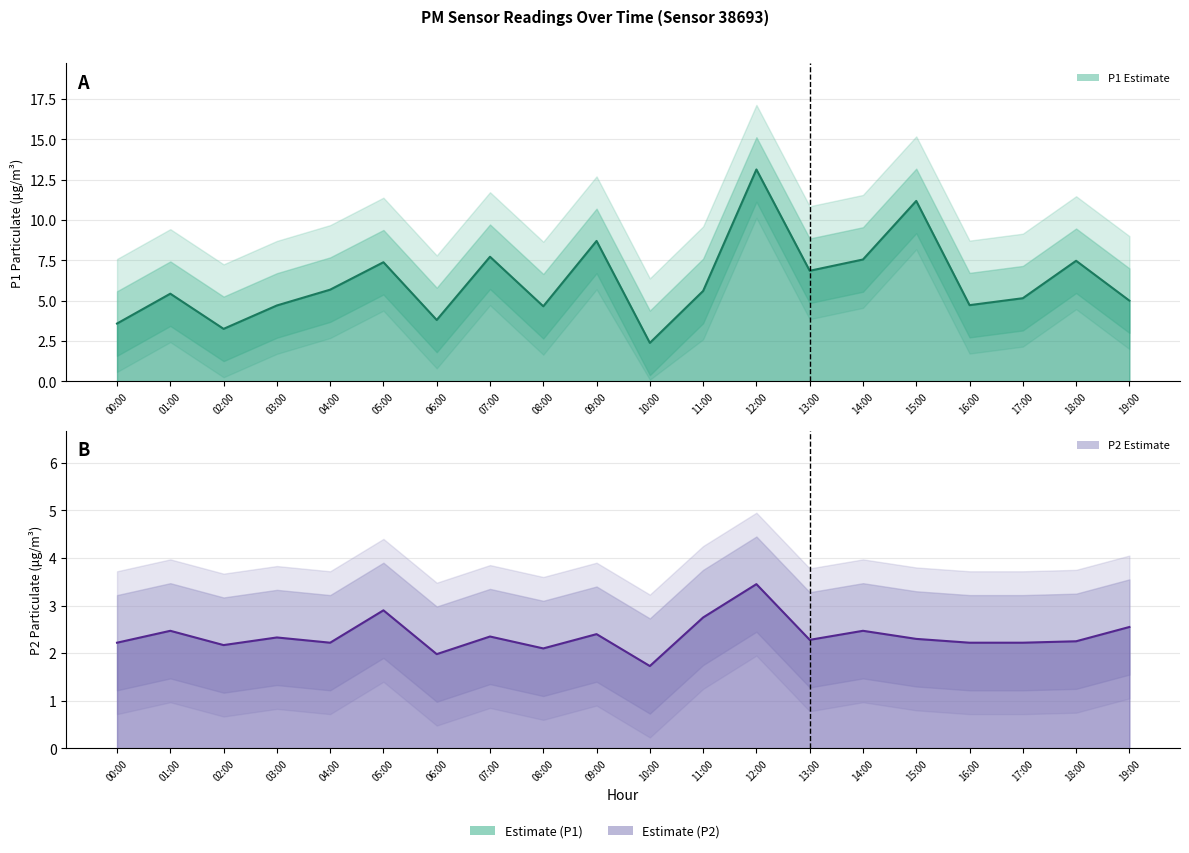

The P1 series shows 5.2 at 15:00. True or false?

False